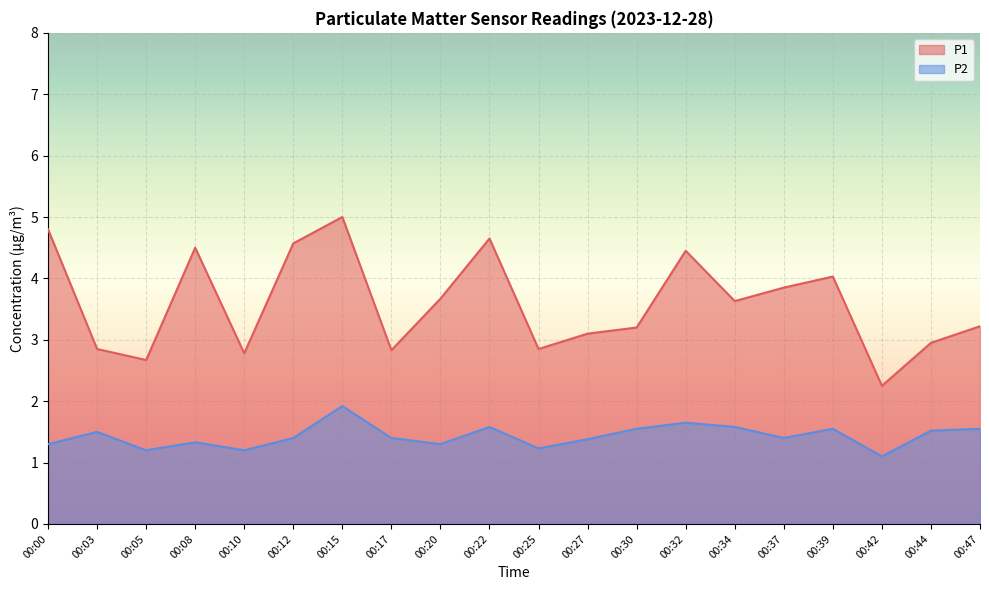

Reading right to left, transcribe all the data shown in this chart.

P1: 3.2	3.0	2.2	4.0	3.9	3.6	4.5	3.2	3.1	2.9	4.7	3.7	2.8	5.0	4.6	2.8	4.5	2.7	2.9	4.8
P2: 1.6	1.5	1.1	1.6	1.4	1.6	1.6	1.6	1.4	1.2	1.6	1.3	1.4	1.9	1.4	1.2	1.3	1.2	1.5	1.3